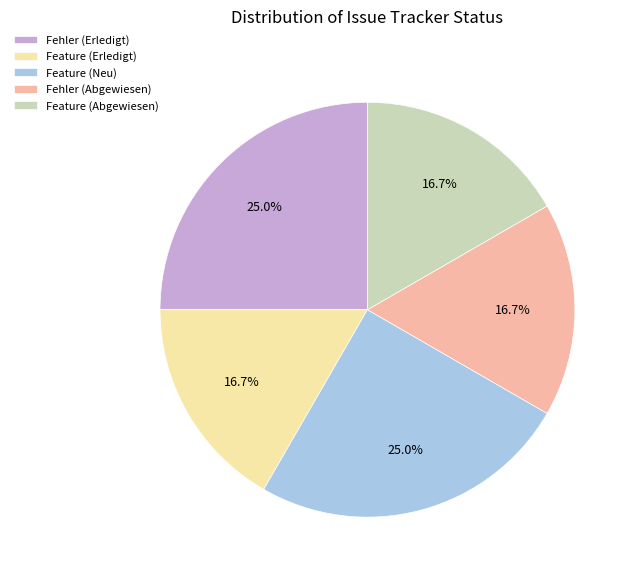

Is the sum of Feature (Erledigt) and Feature (Neu) greater than half?

No